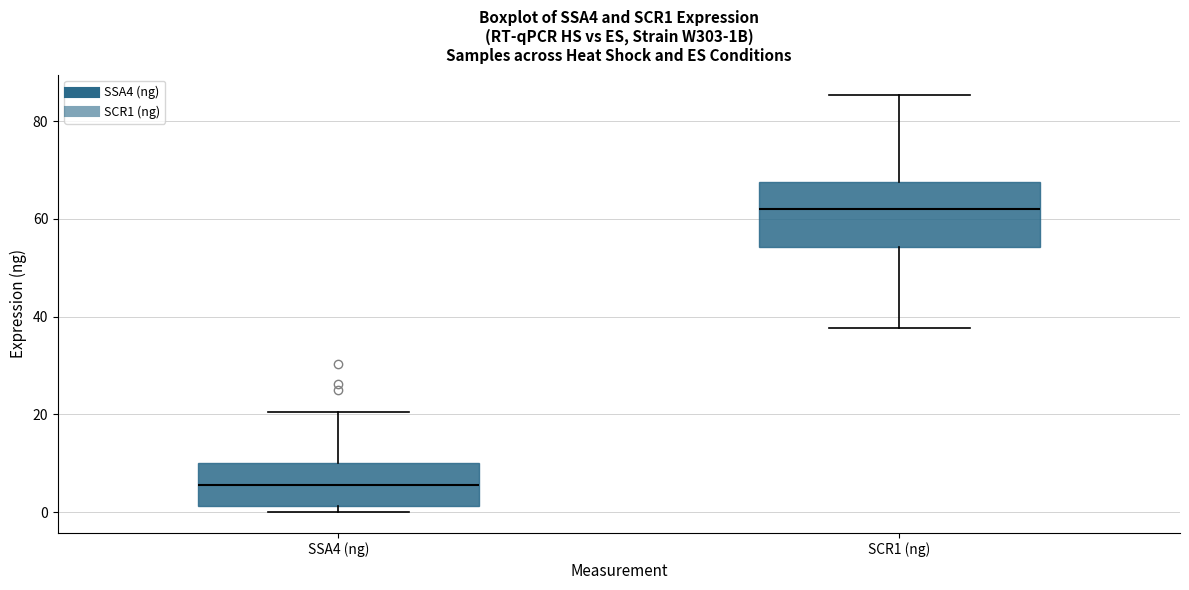

Where does the median line of the box for SSA4 (ng) sit on the y-axis? The values are not printed on the chart, so give them approximately, as read against the axis.

6